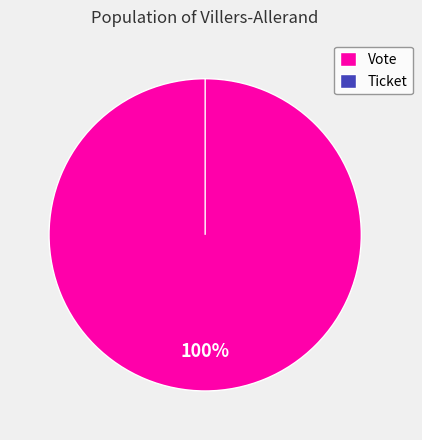

To the nearest percent, what is the difference between the largest and smallest slice percentages?

100%